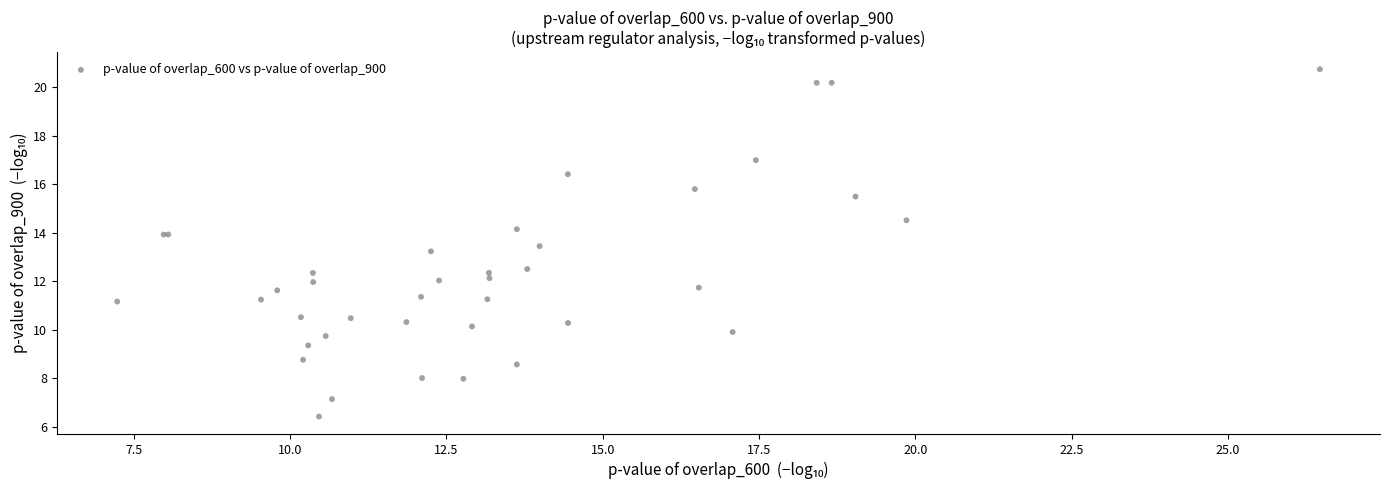

What Y value in the scatter plot is closest to 13?

13.2